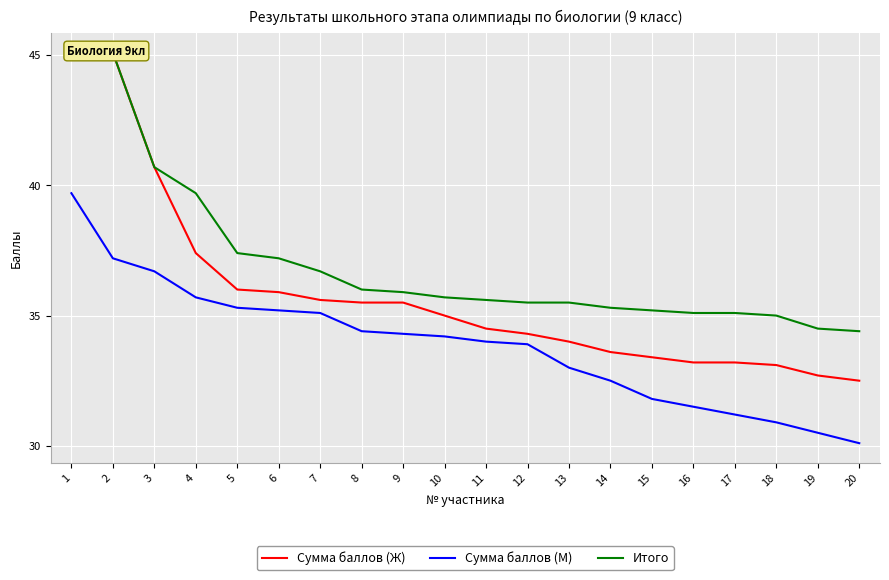

The Сумма баллов (М) series shows 30.9 at 18. True or false?

True